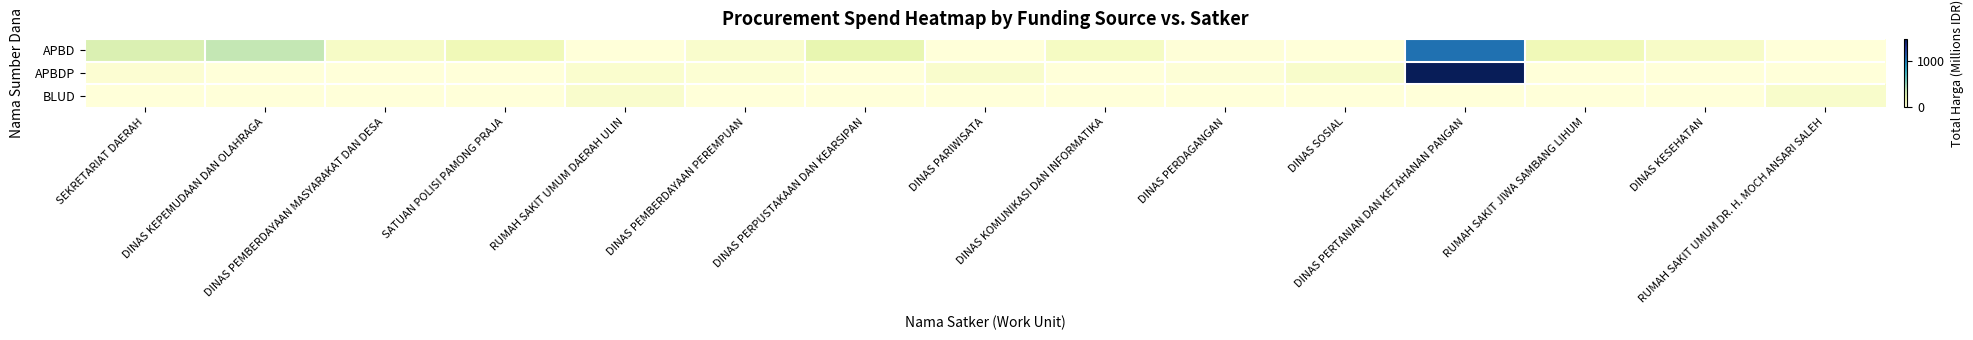

Which series has the largest total across all categories?

APBD